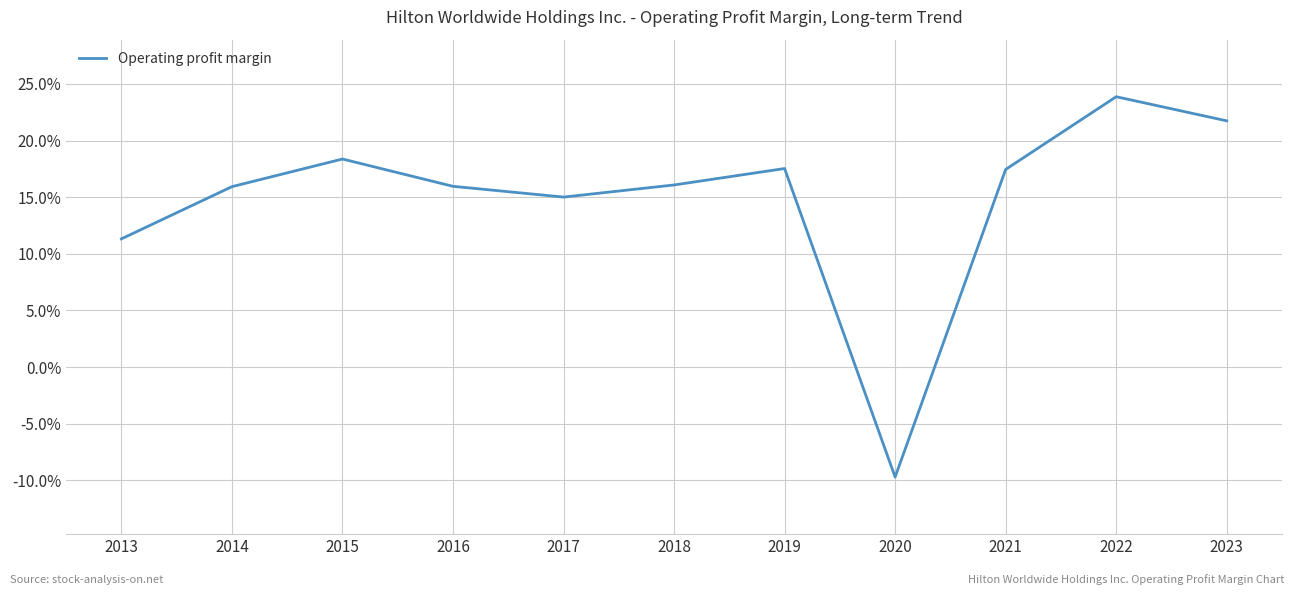

How many points are lower than both their immediate neighbors (excluding endpoints)?

2